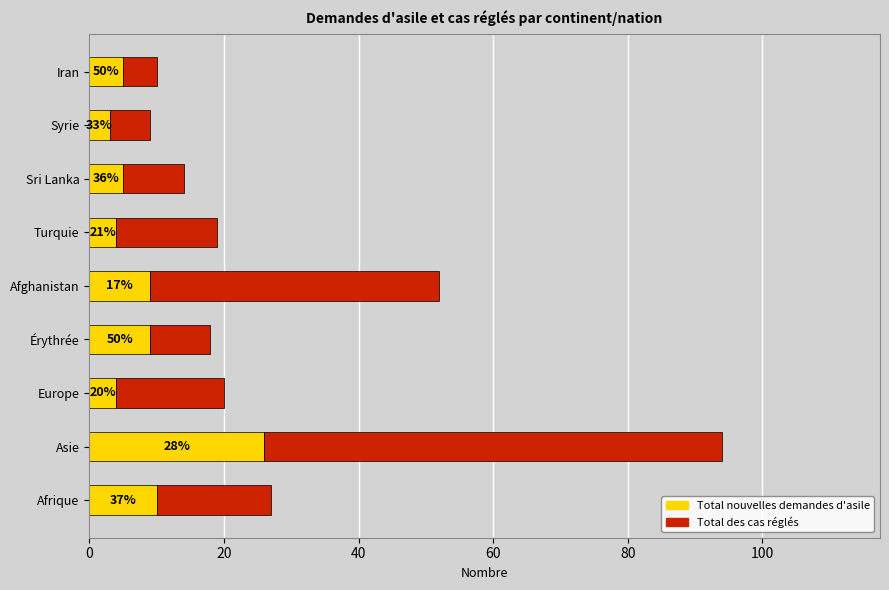

What are all the series names shown in the legend?

Total nouvelles demandes d'asile, Total des cas réglés